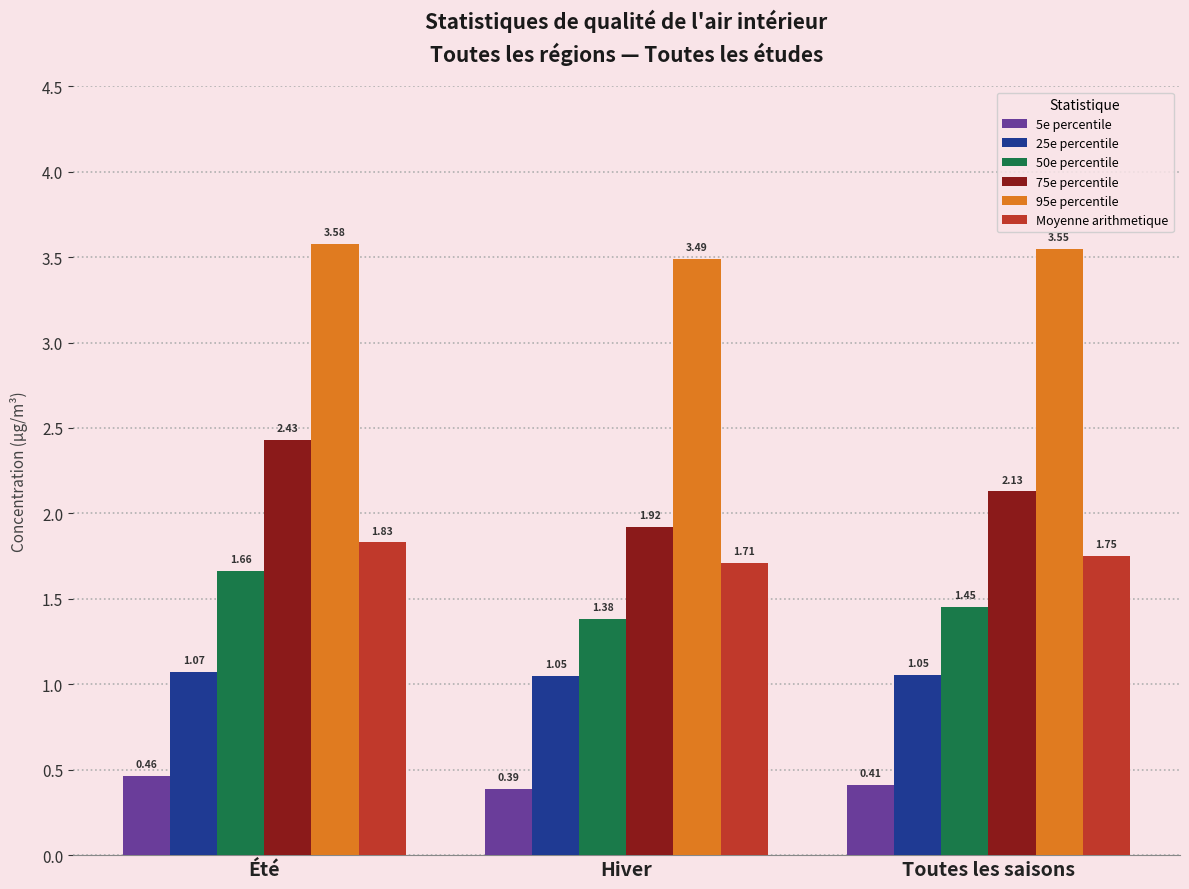

What is the total value across all series at Été?

11.0